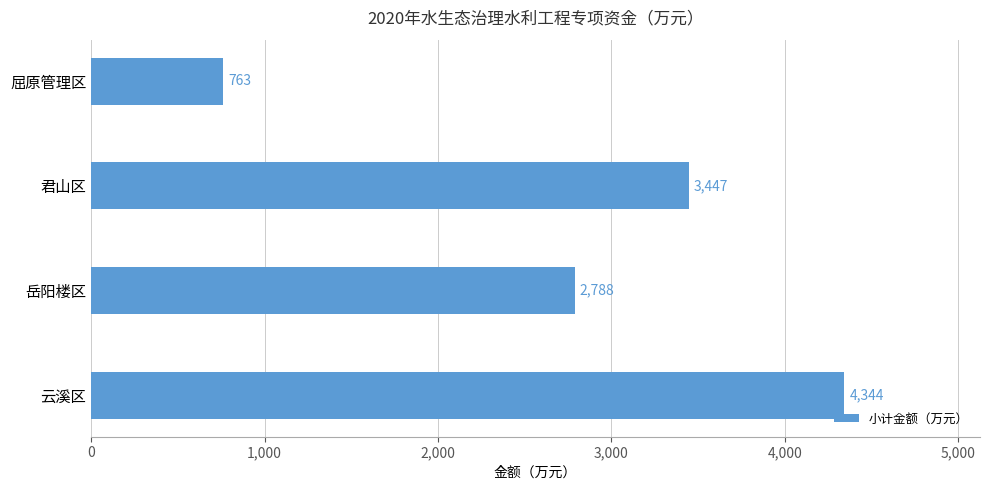

How many values are below 3447?

2